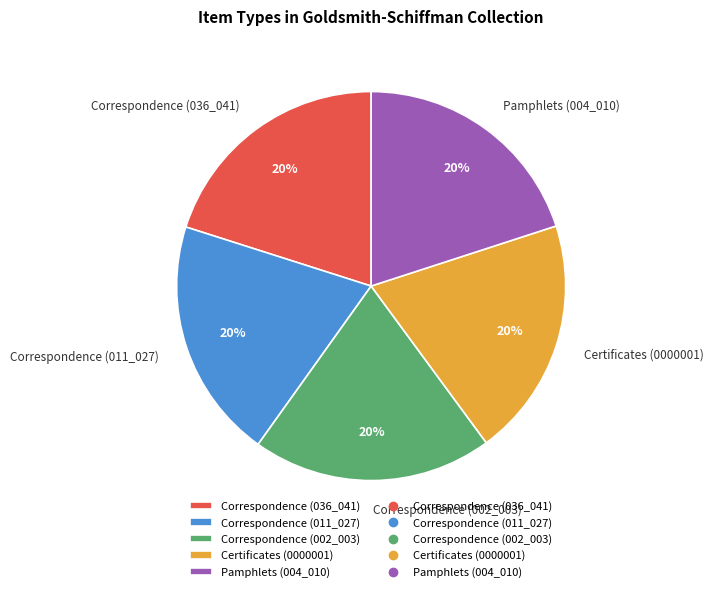

How many slices are in this pie chart?

5